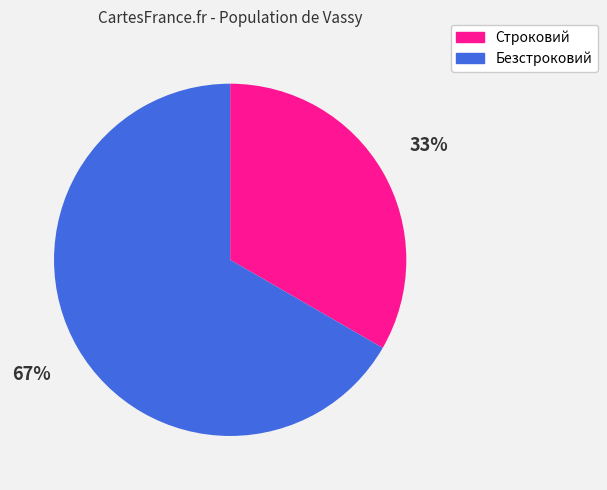

How many slices are in this pie chart?

2